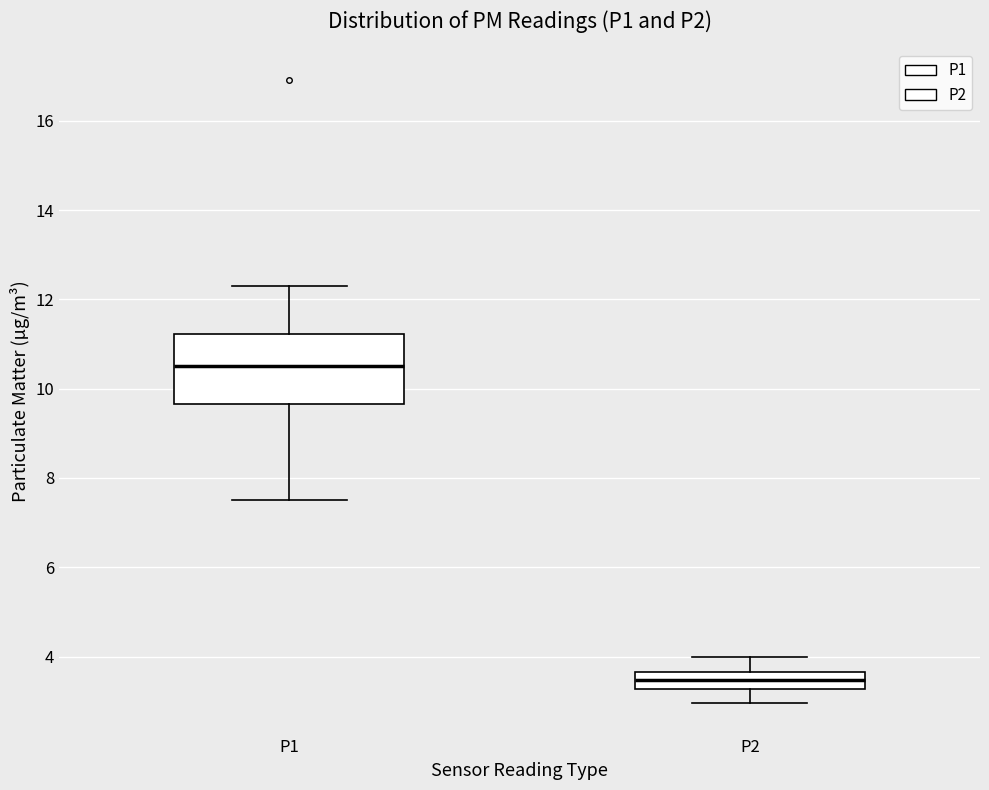

Comparing the boxes themselves (not the whiskers), which one is the tallest?

P1